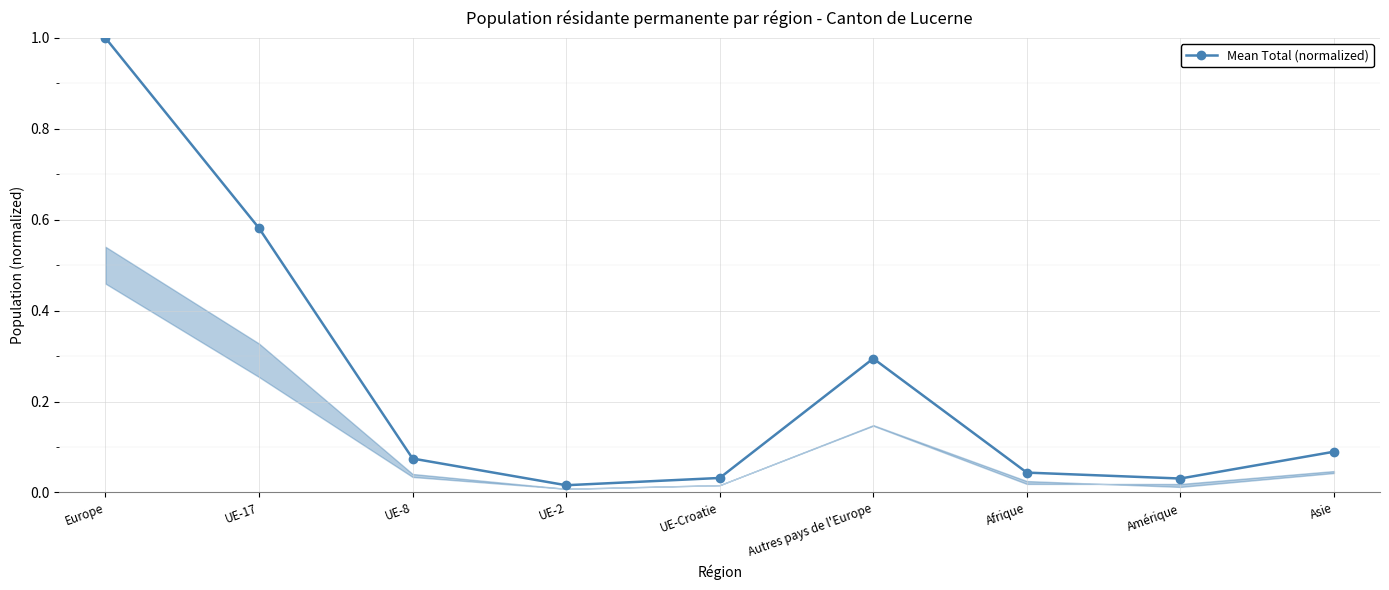

Does the chart have visible grid lines?

Yes